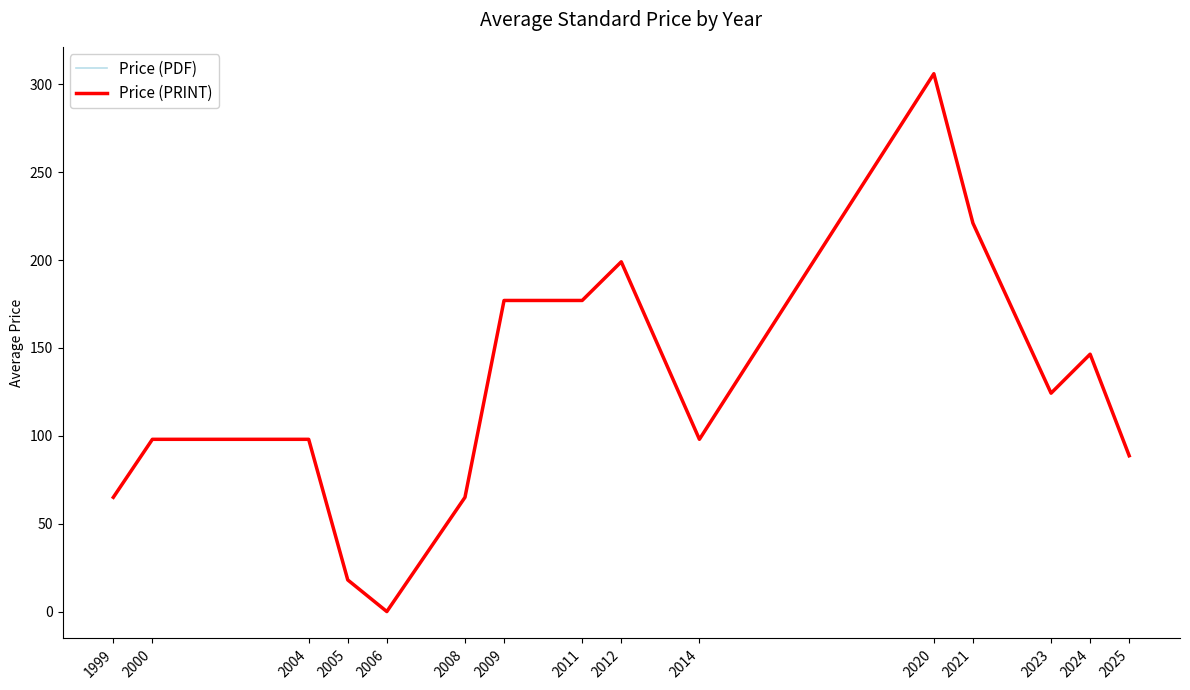

Rank the series at 2011 from lowest to highest value.

Price (PDF), Price (PRINT)